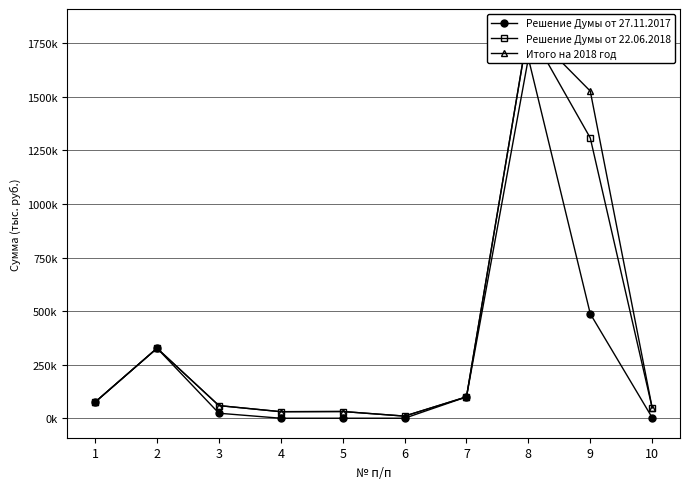

What are all the series names shown in the legend?

Решение Думы от 27.11.2017, Решение Думы от 22.06.2018, Итого на 2018 год